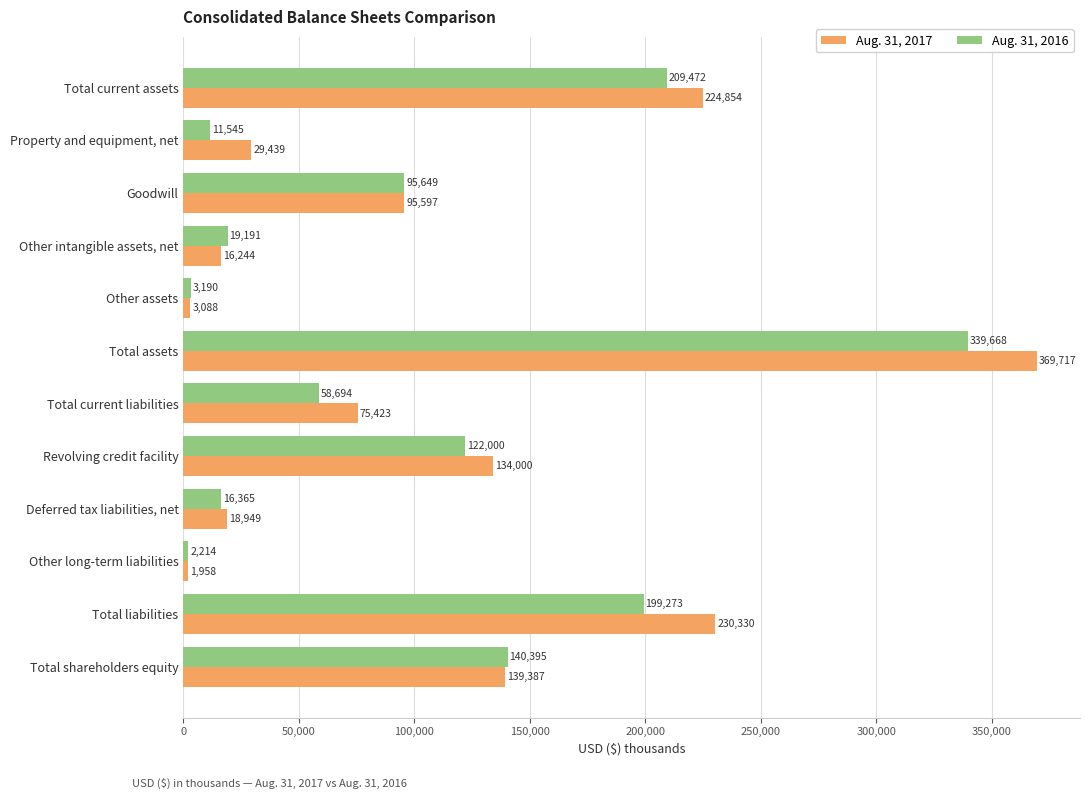

What is the sum of all Aug. 31, 2017 values?

1338986